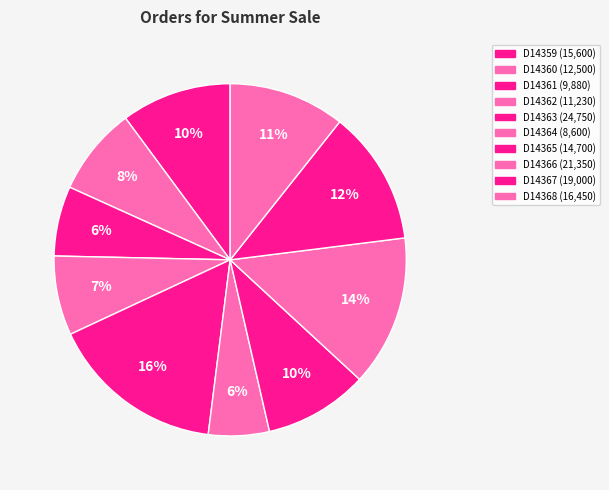

What percentage is the D14362 slice, to the nearest percent?

7%